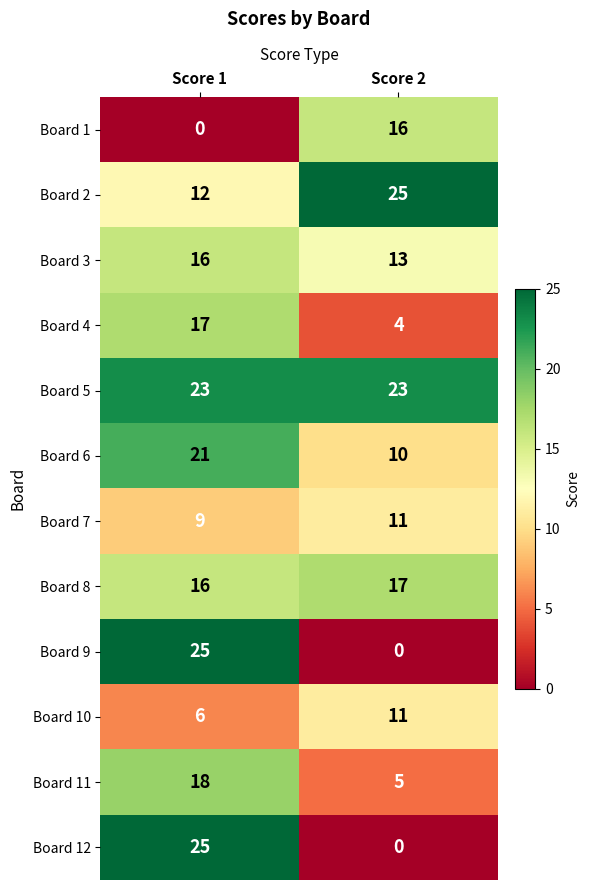

Which category has the lowest value in the Board 12 series?

Score 2